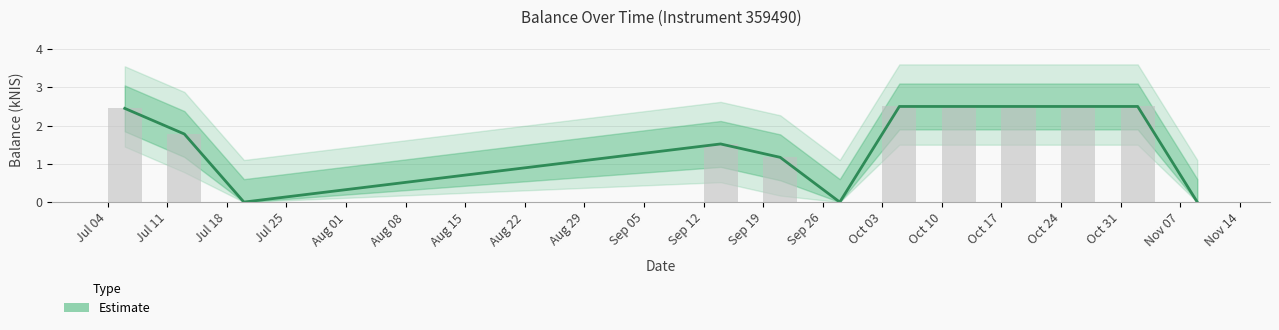

Rank the categories by value from lowest to highest.

2023-07-20, 2023-09-28, 2023-11-09, 2023-09-21, 2023-09-14, 2023-07-13, 2023-07-06, 2023-10-05, 2023-10-12, 2023-10-19, 2023-10-26, 2023-11-02